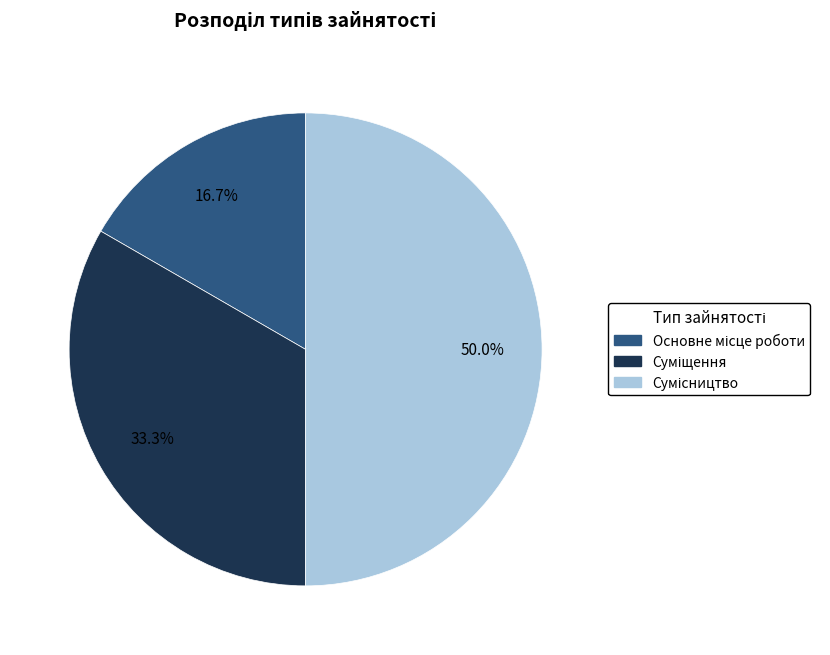

What is the change in value from Суміщення to Сумісництво?

+1